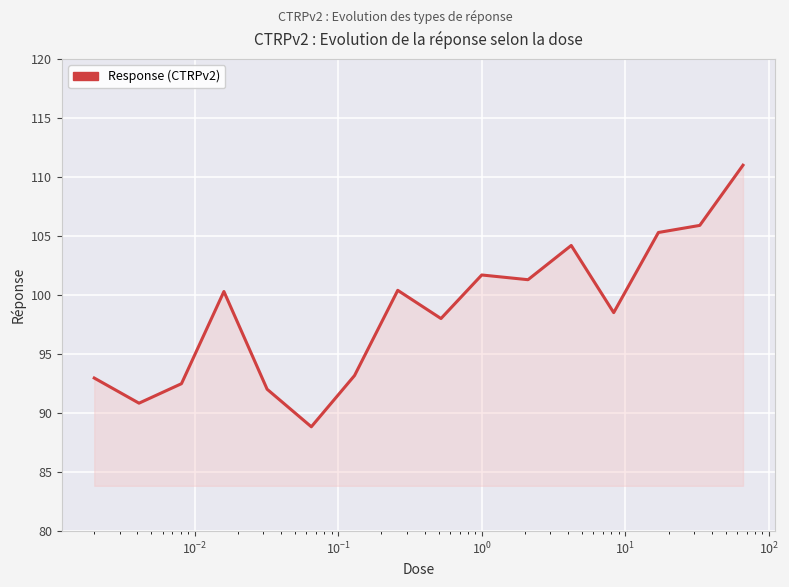

What is the difference between the maximum and minimum values?

22.2